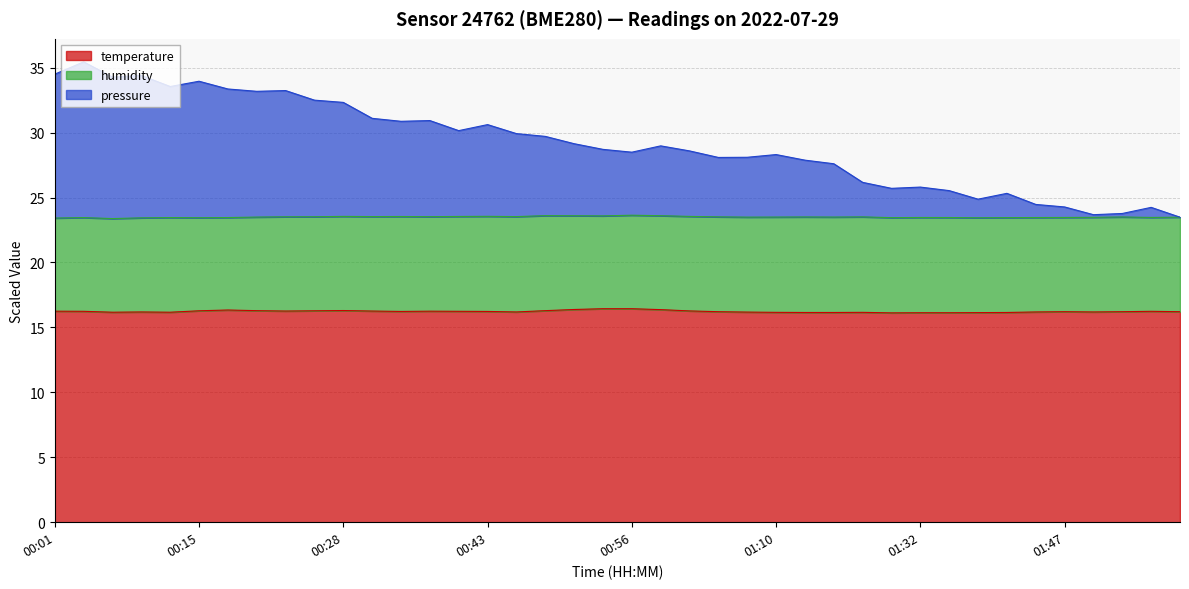

True or false: temperature has a value of 16.2 at 01:47.

True